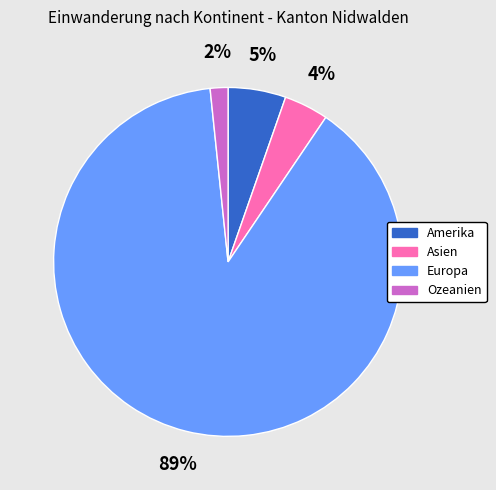

To the nearest percent, what percentage of the pie is Amerika?

5%